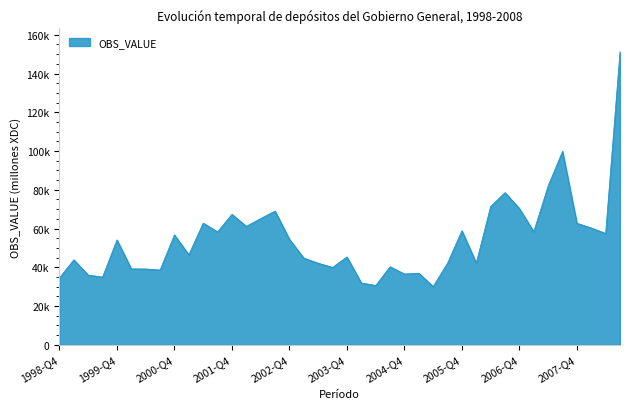

Which category has the highest value across all series?

2008-Q3